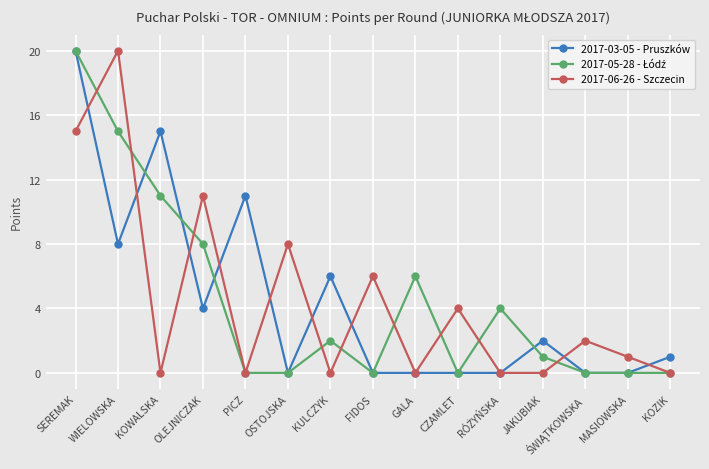

Where is the first local maximum for 2017-06-26 - Szczecin?

WIELOWSKA